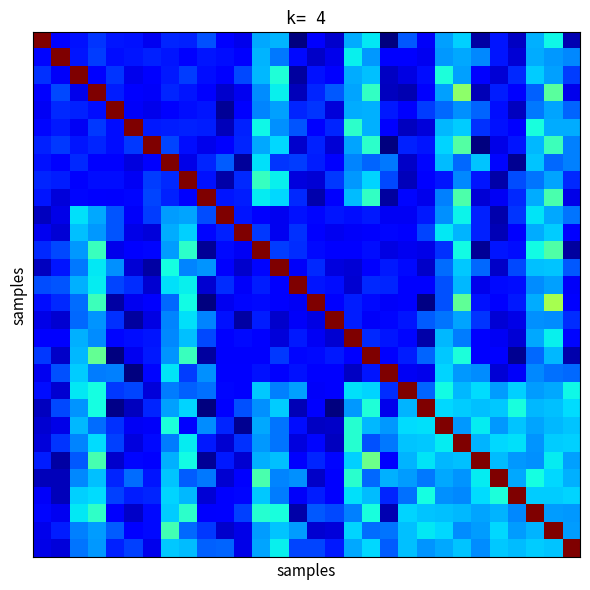

At how many categories does at least one series exceed 0?

30